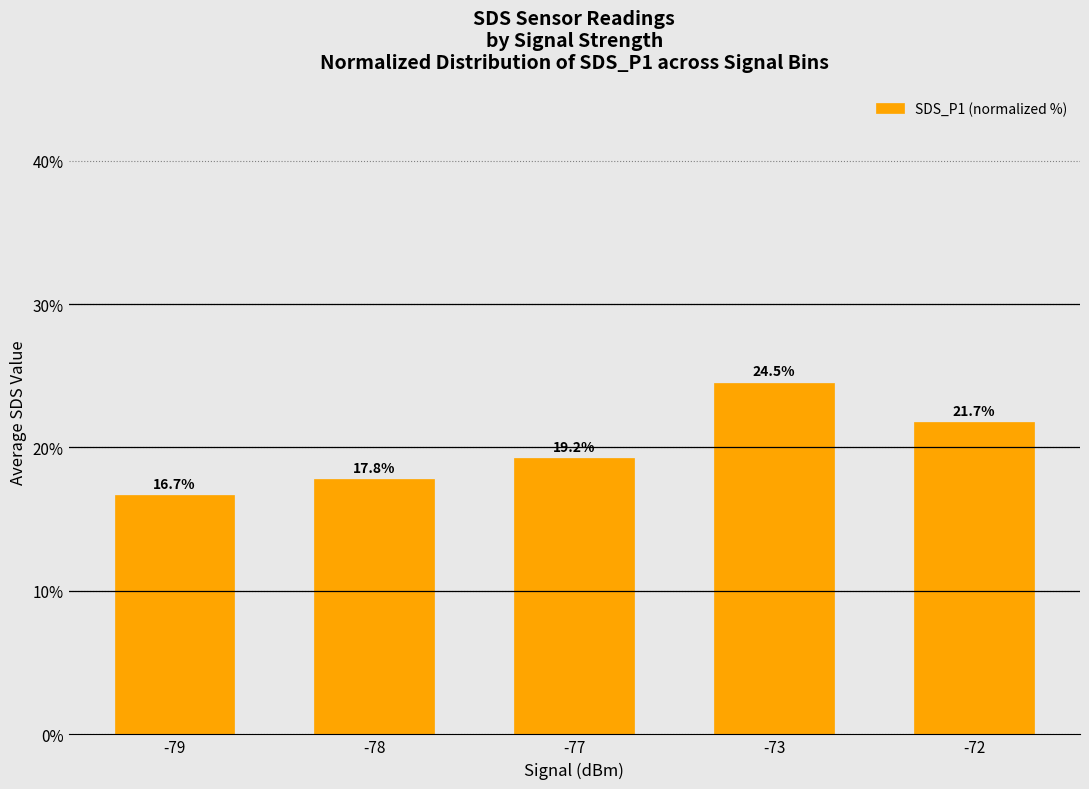

Rank the categories by value from lowest to highest.

-79, -78, -77, -72, -73